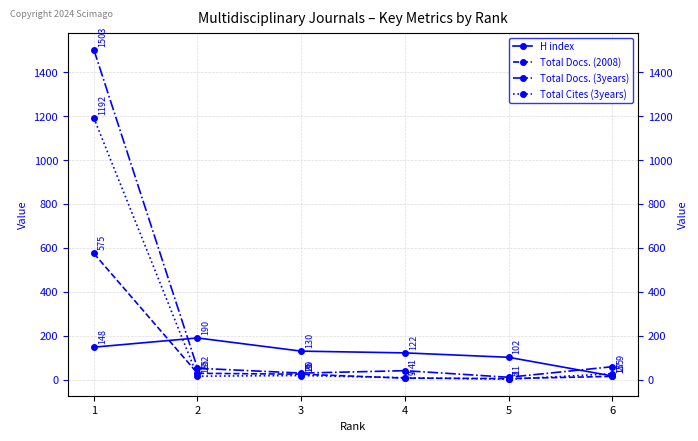

Reading right to left, list all the values displayed in this chart.

H index: 17	102	122	130	190	148
Total Docs. (2008): 15	5	7	25	29	575
Total Docs. (3years): 59	11	41	30	52	1503
Total Cites (3years): 27	2	9	19	16	1192